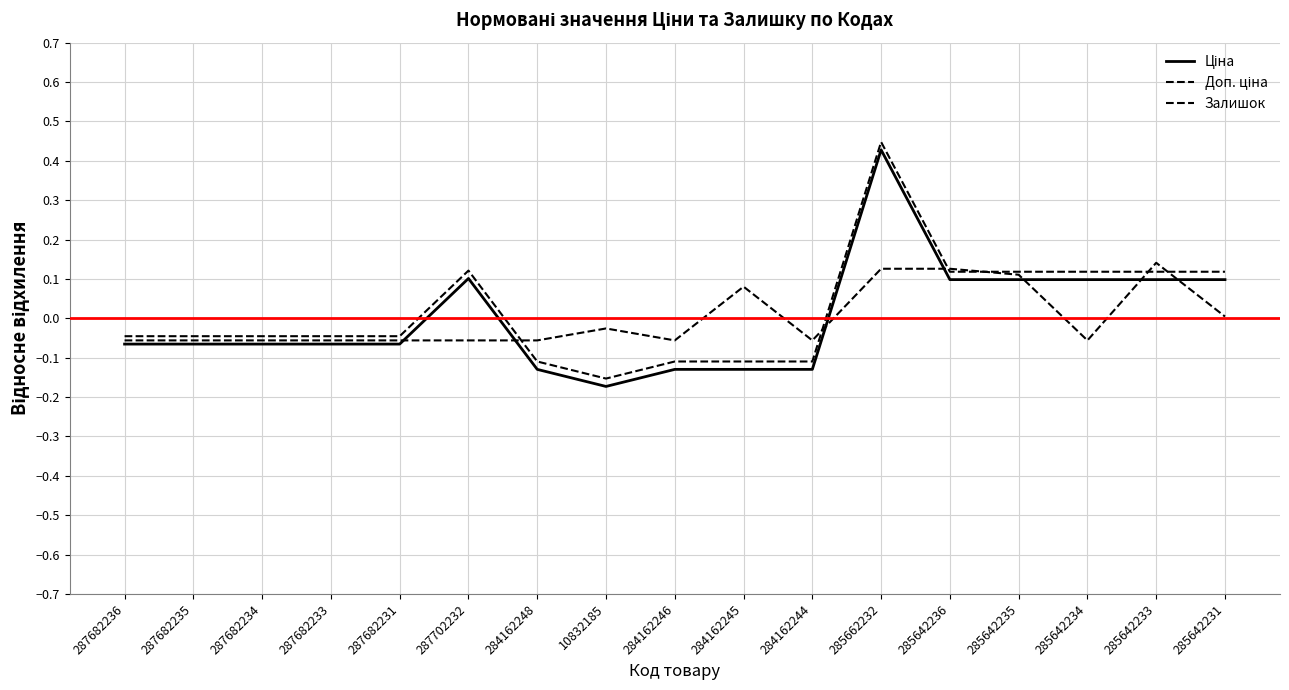

In Залишок, how many points are higher than both neighbors (excluding endpoints)?

3